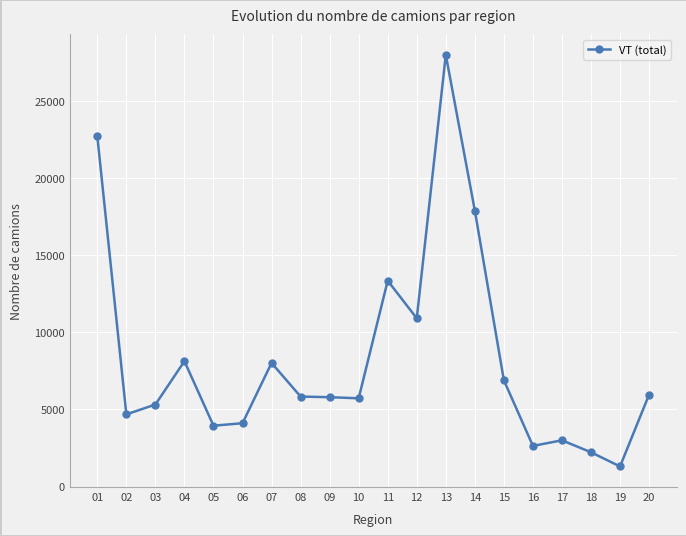

What is the average value?

8321